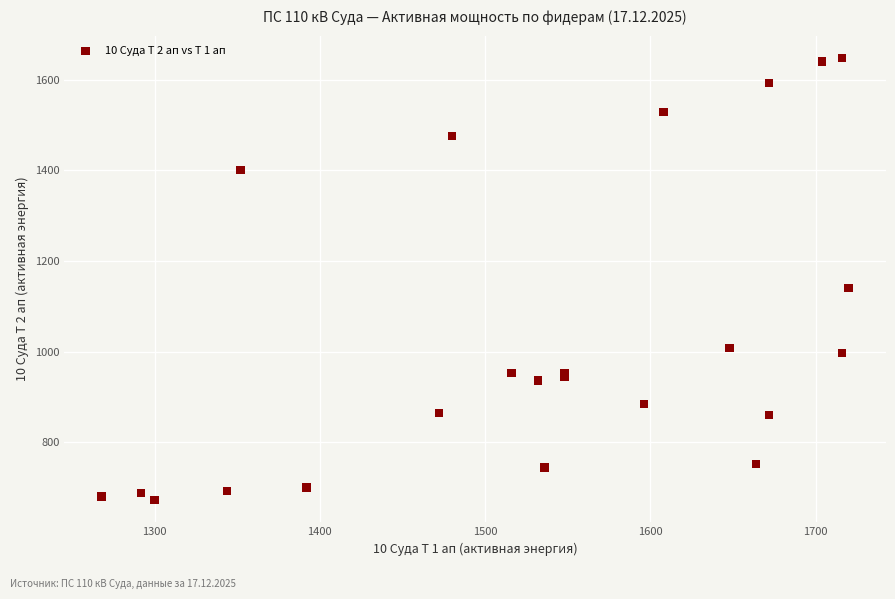

What Y value in the scatter plot is closest to 1160?

1140